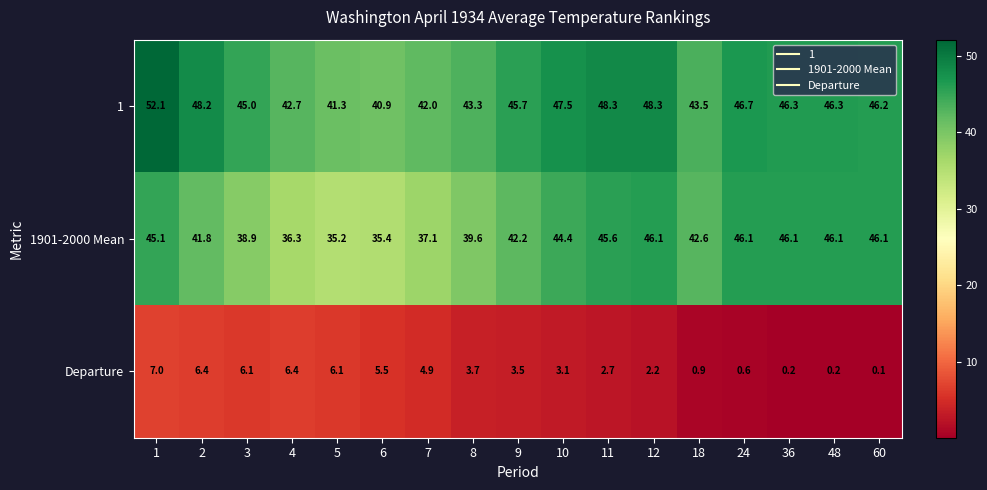

The 1 series shows 64.4 at 2. True or false?

False